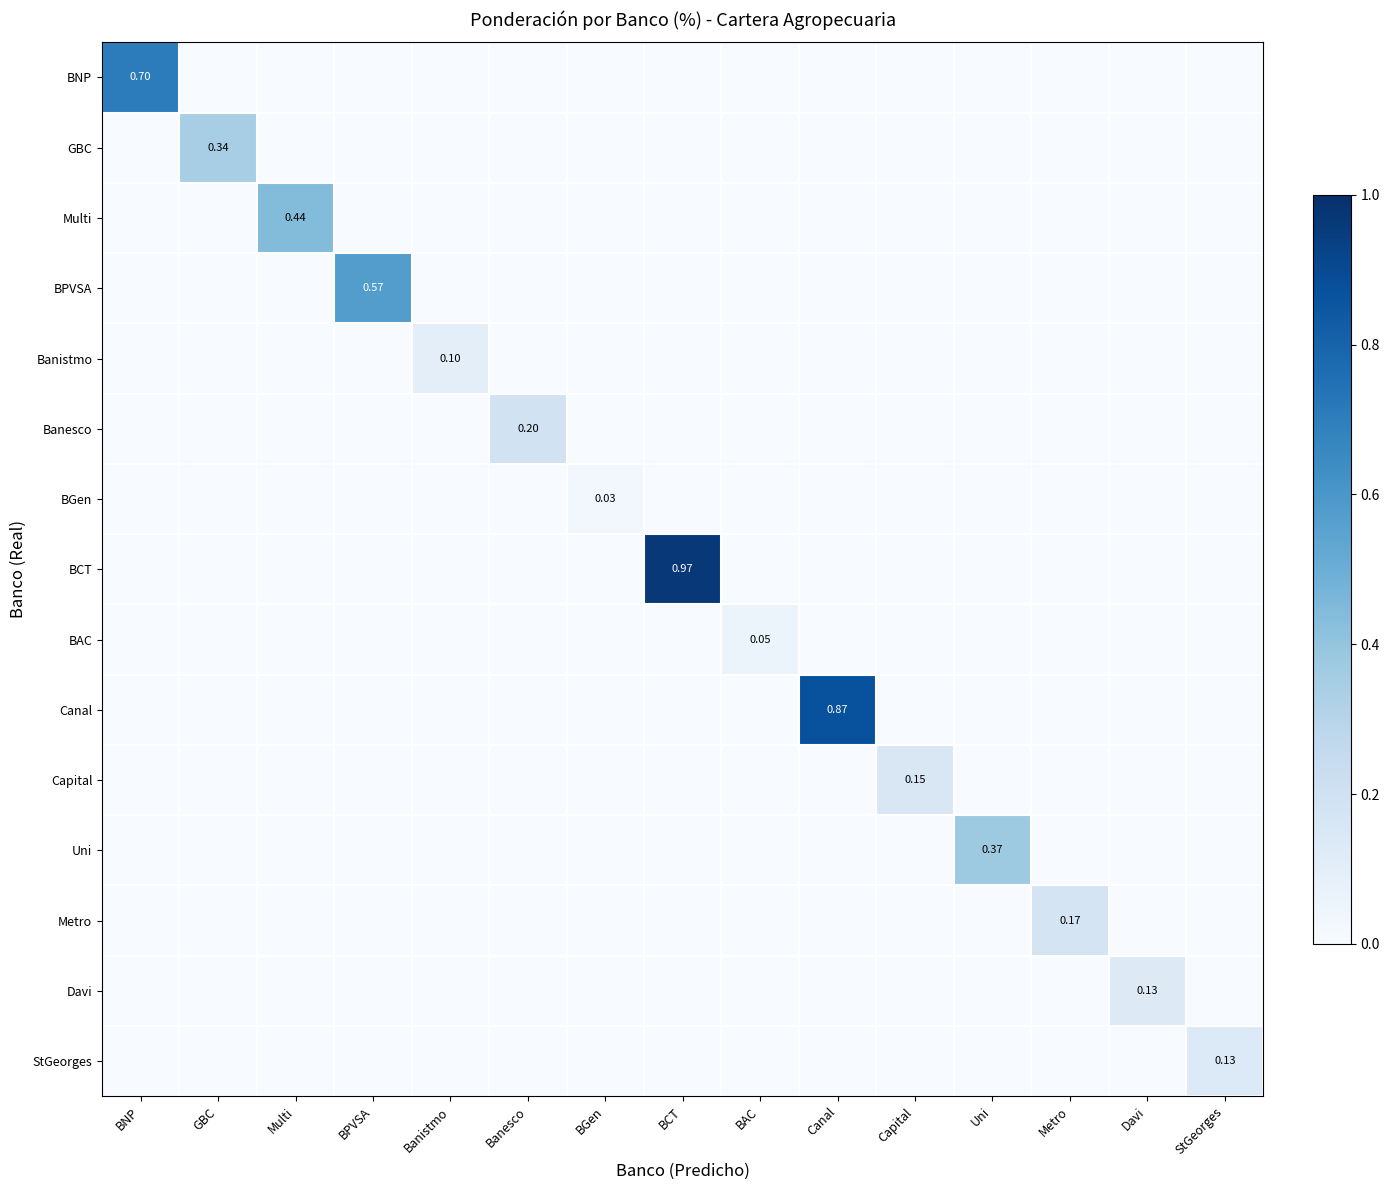

How many positive values does the Metro series have?

1